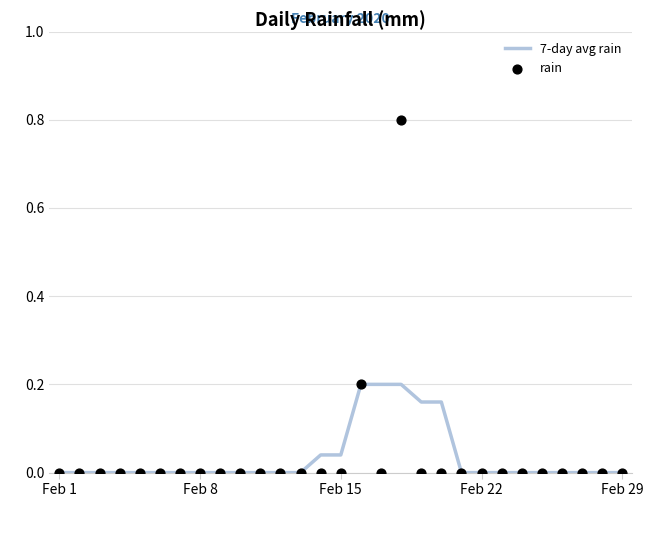

At which category is the sum across all series the highest?

17